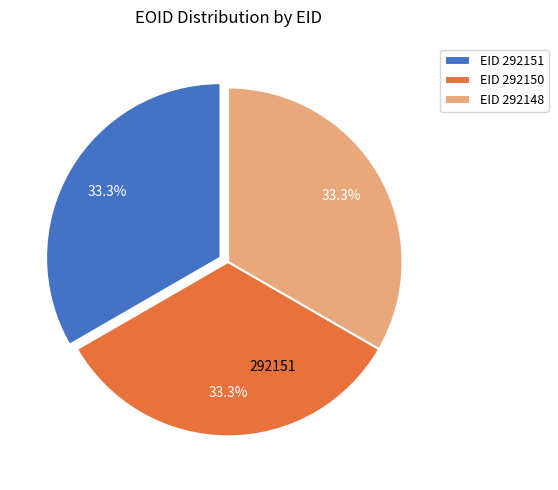

Is there any slice that represents more than half of the pie?

No